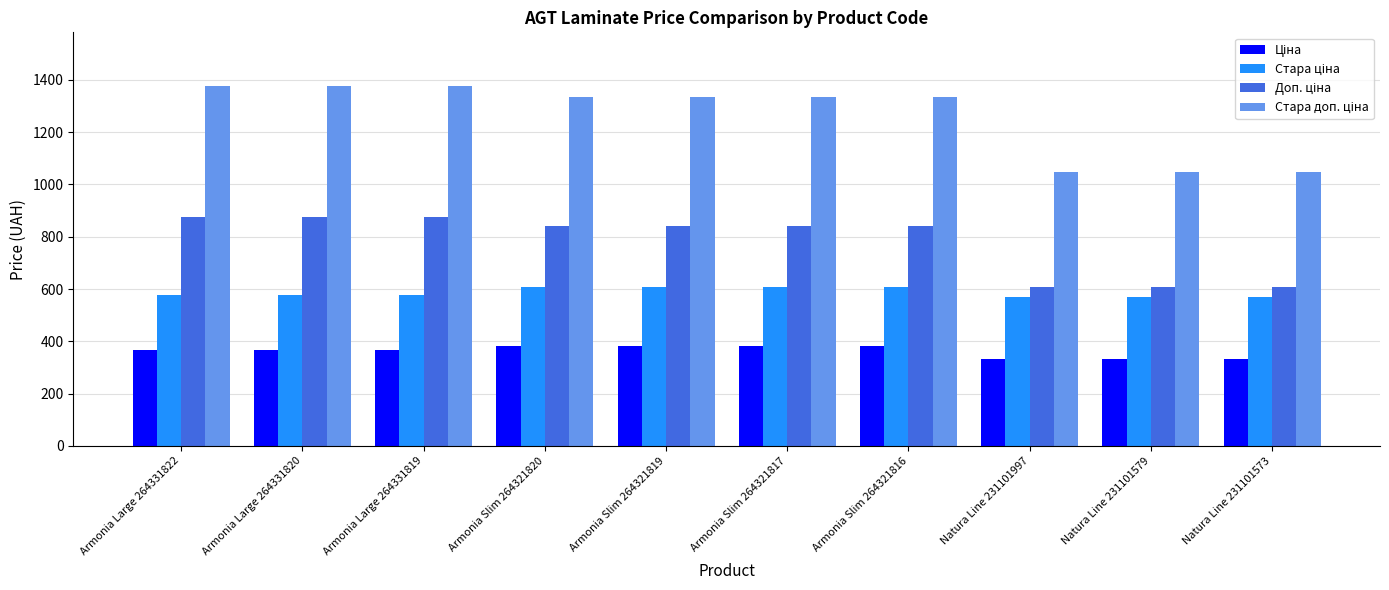

What is the greatest value displayed?

1375.3